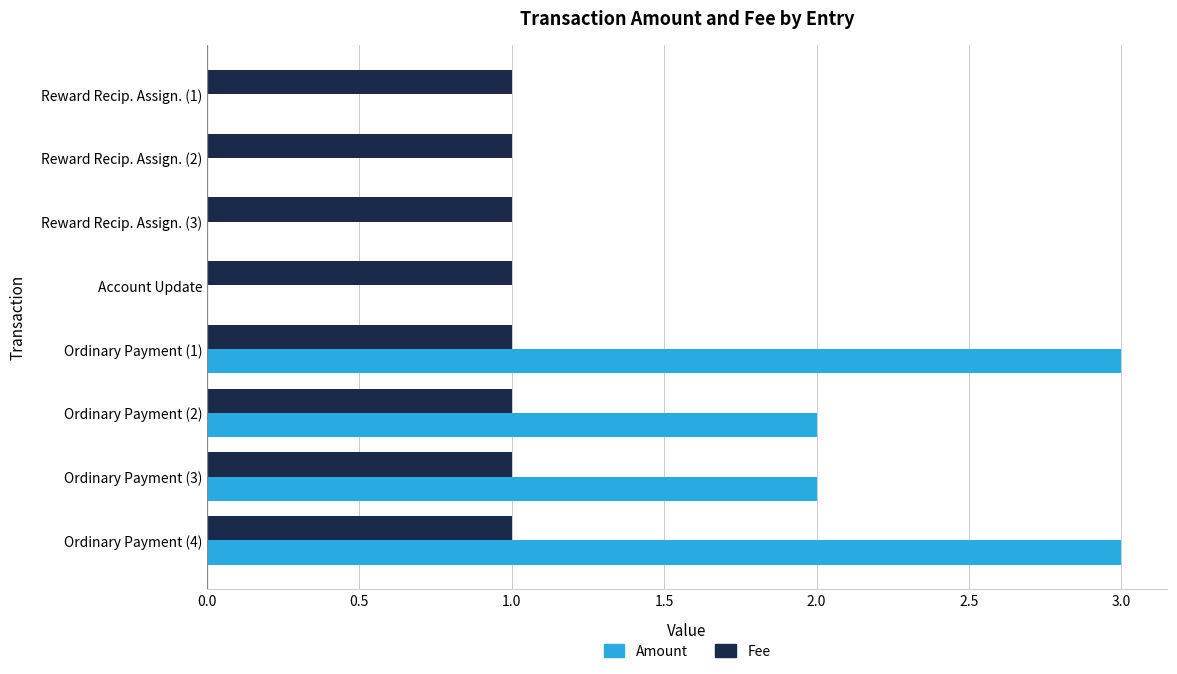

The Fee series shows 0.5 at Ordinary Payment (3). True or false?

False